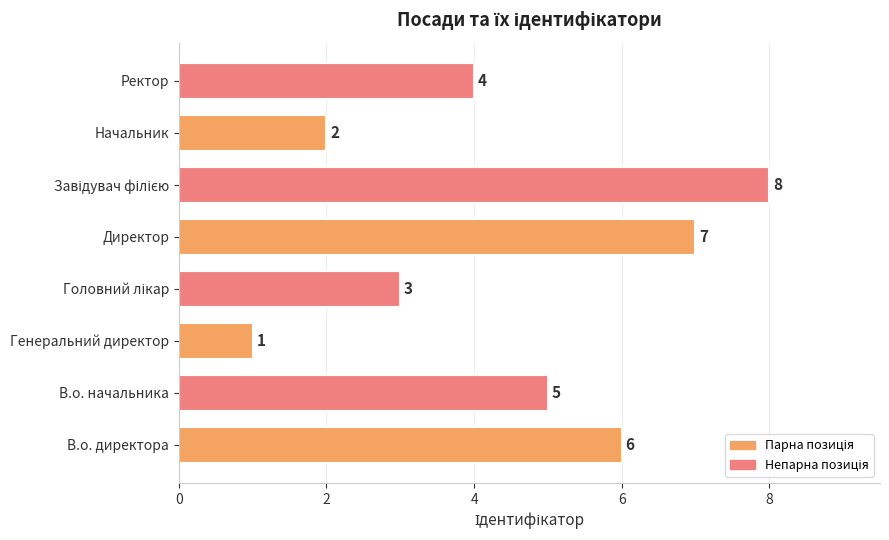

What is the minimum value shown in the chart?

1